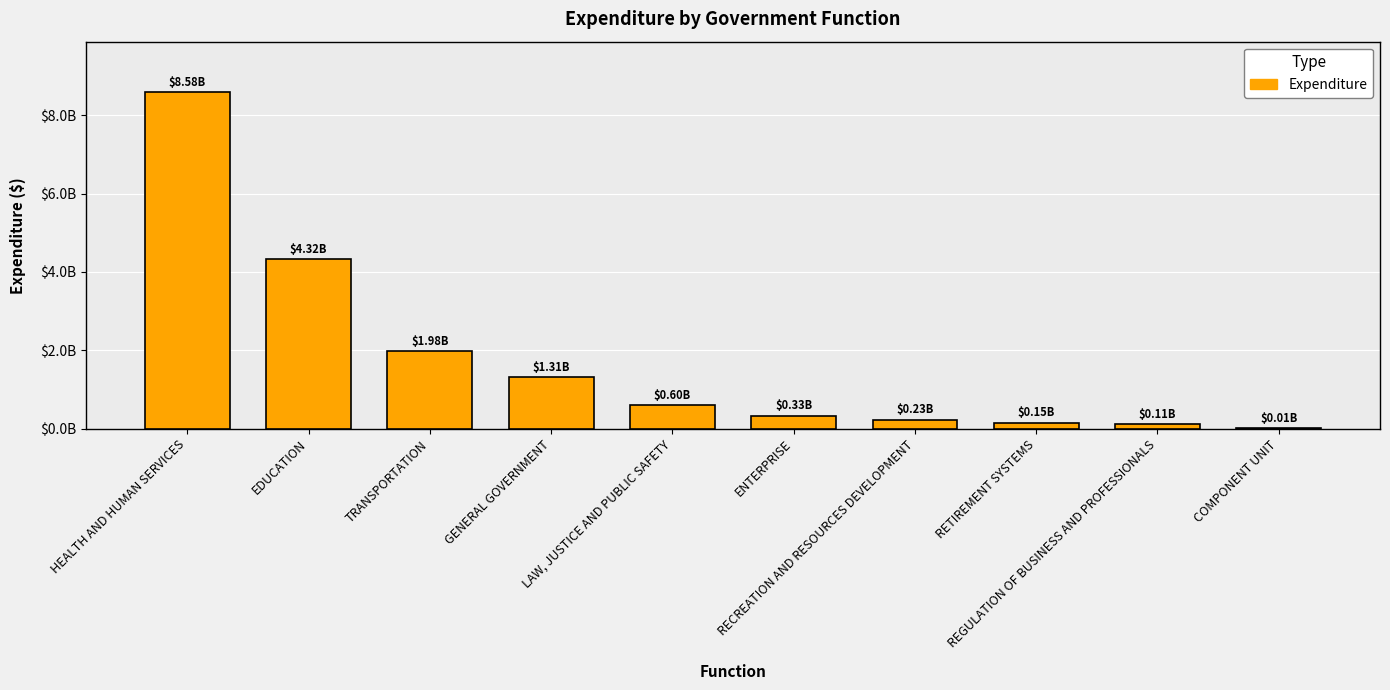

Are the bars horizontal?

No